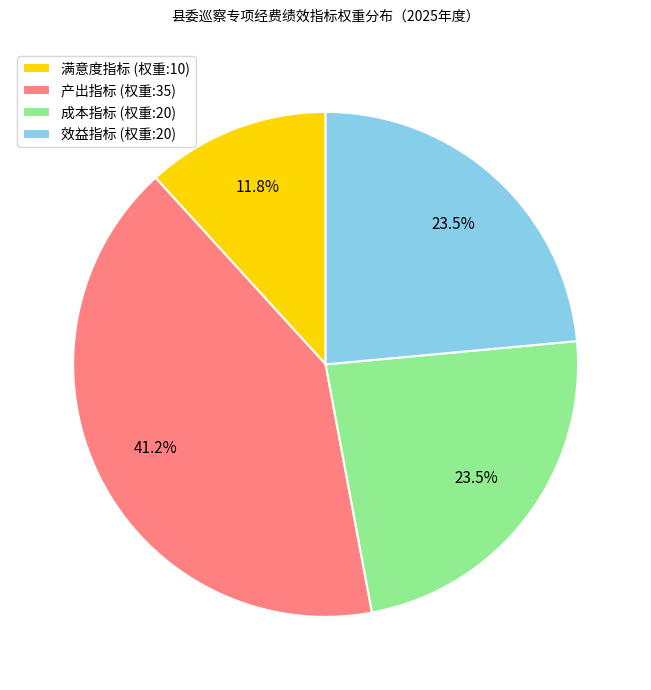

To the nearest percent, what is the difference between the 满意度指标 and 产出指标 slice percentages?

29%